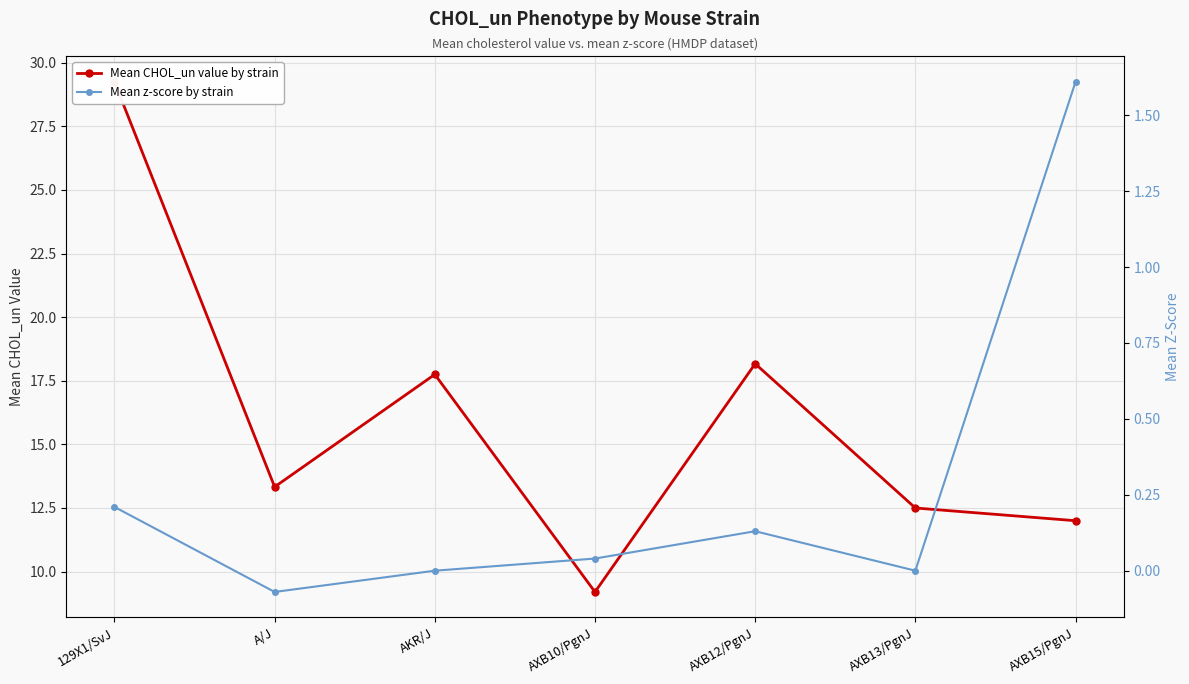

Which series changed the most between AXB12/PgnJ and AXB15/PgnJ?

Mean CHOL_un value by strain